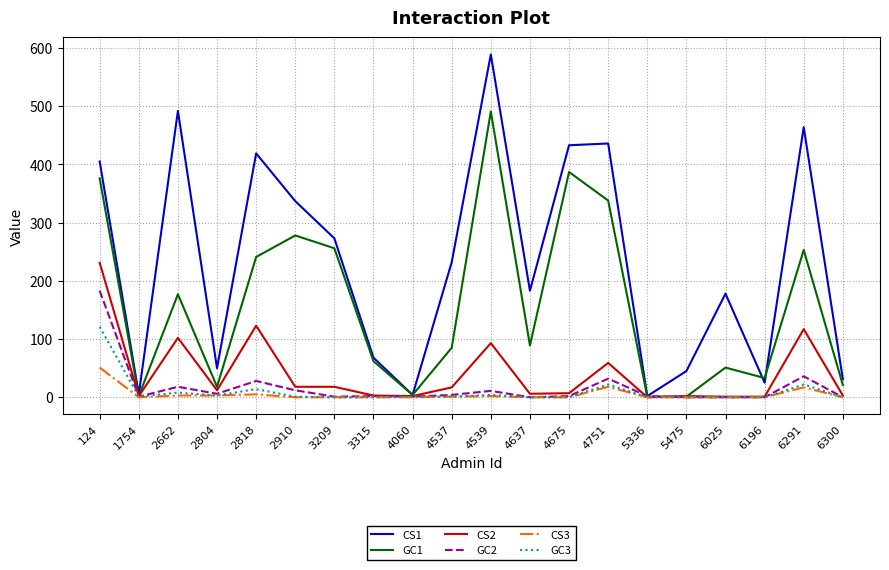

Is it true that CS3 equals 0 at 6025?

True